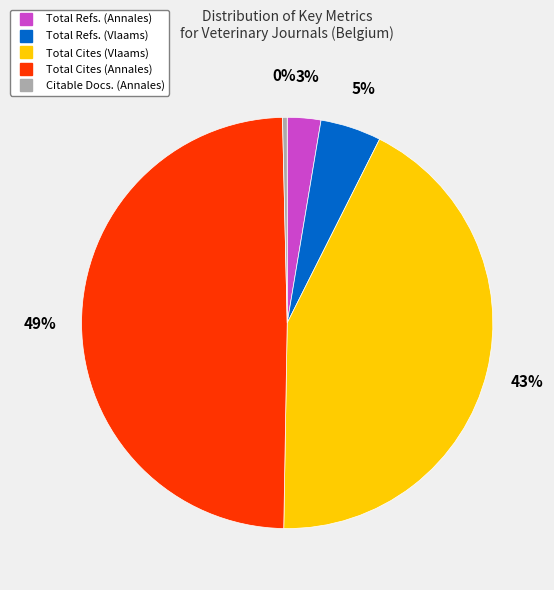

To the nearest percent, what portion does Total Cites (Vlaams) represent?

43%